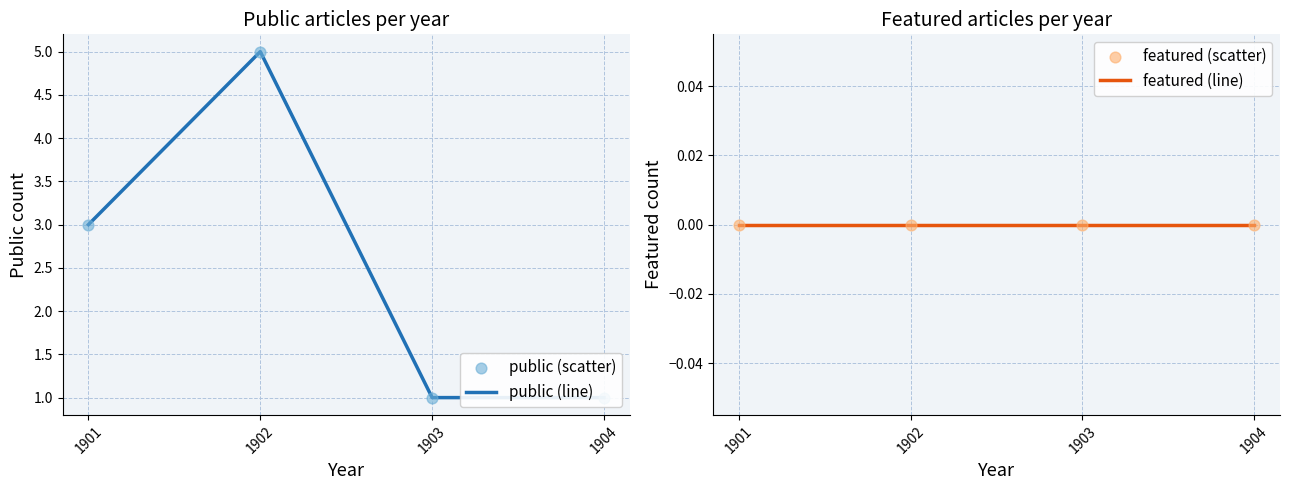

At which category is the sum across all series the highest?

1902